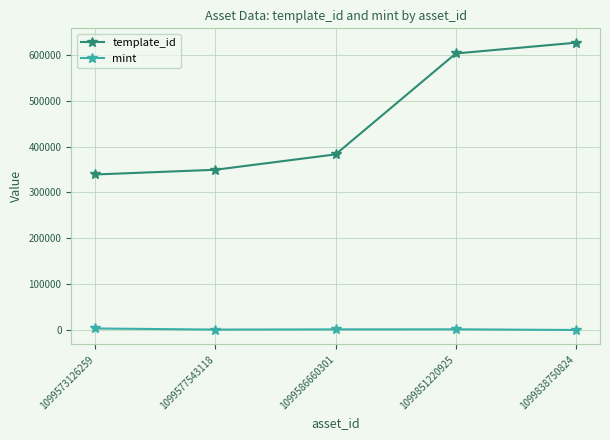

True or false: template_id has more than 0 interior local peaks.

False